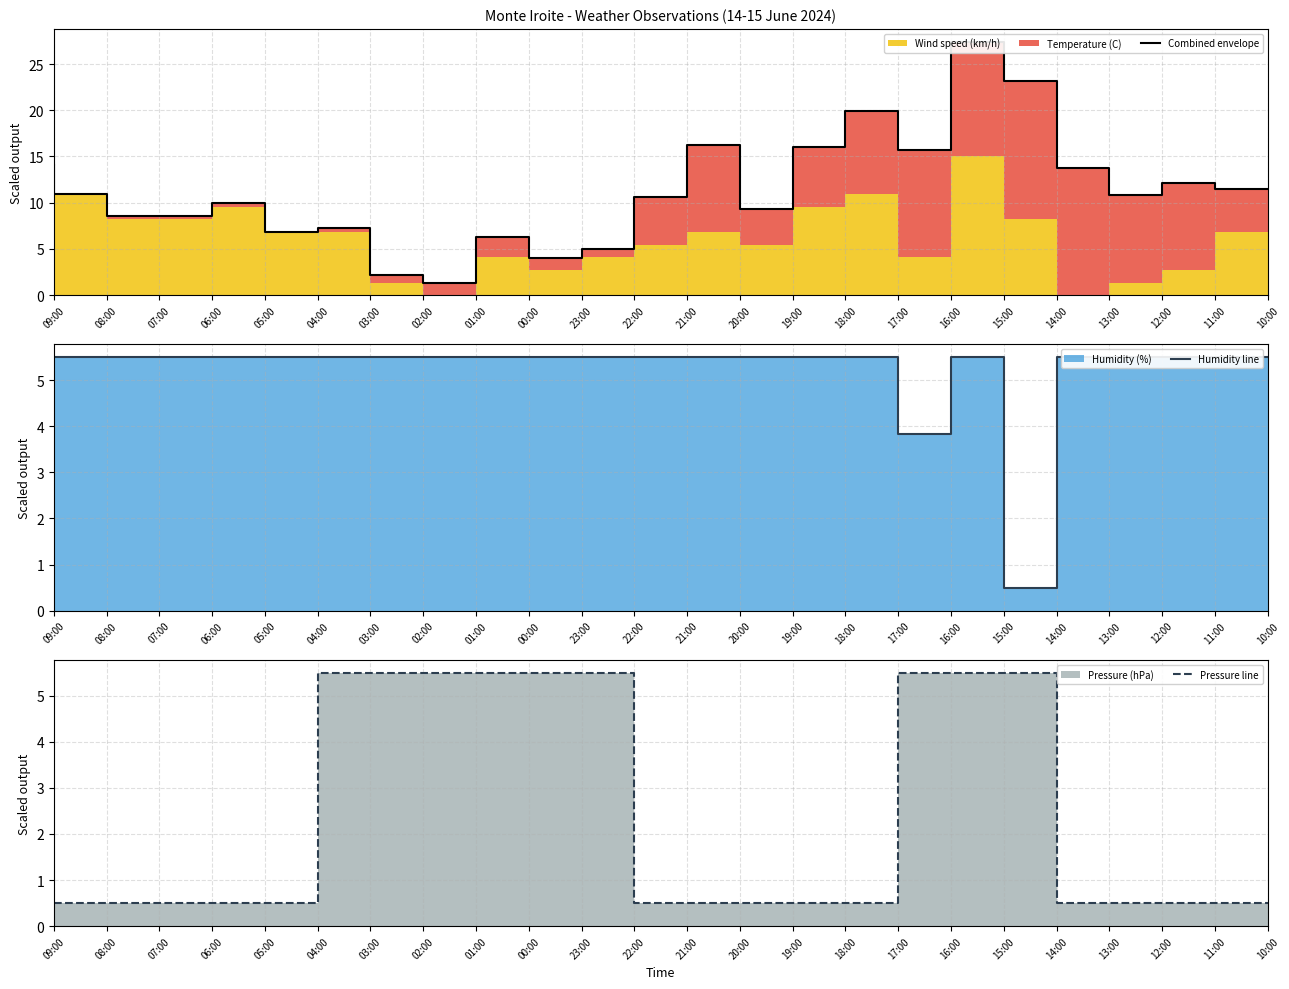

Between which two adjacent categories do Combined envelope and Pressure line first intersect?

03:00 and 02:00